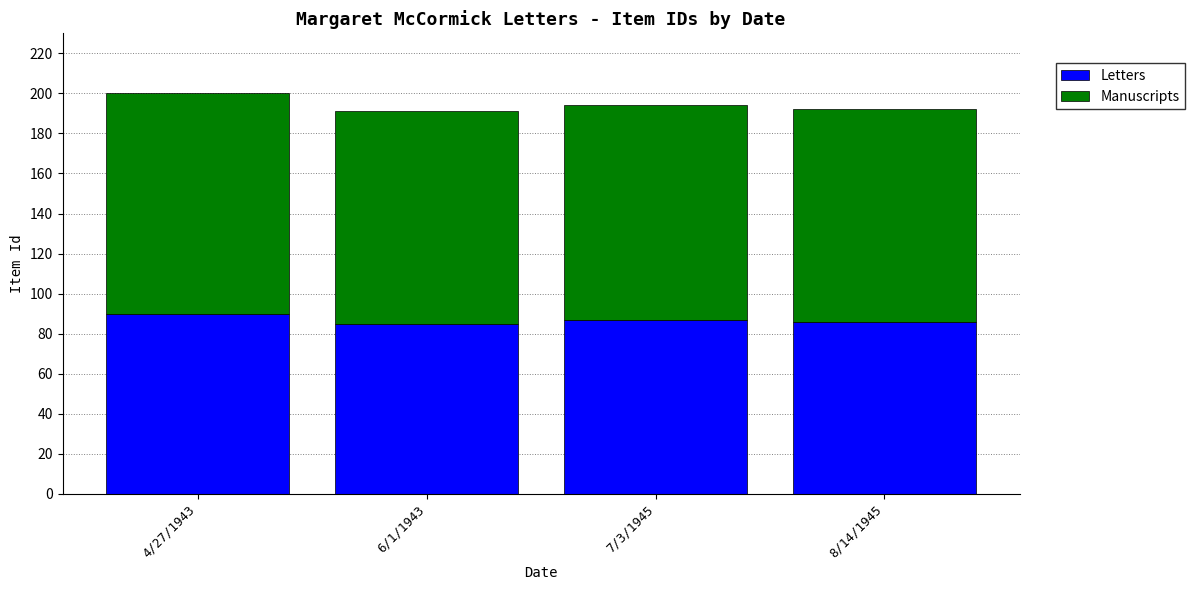

True or false: Letters has a value of 151 at 7/3/1945.

False